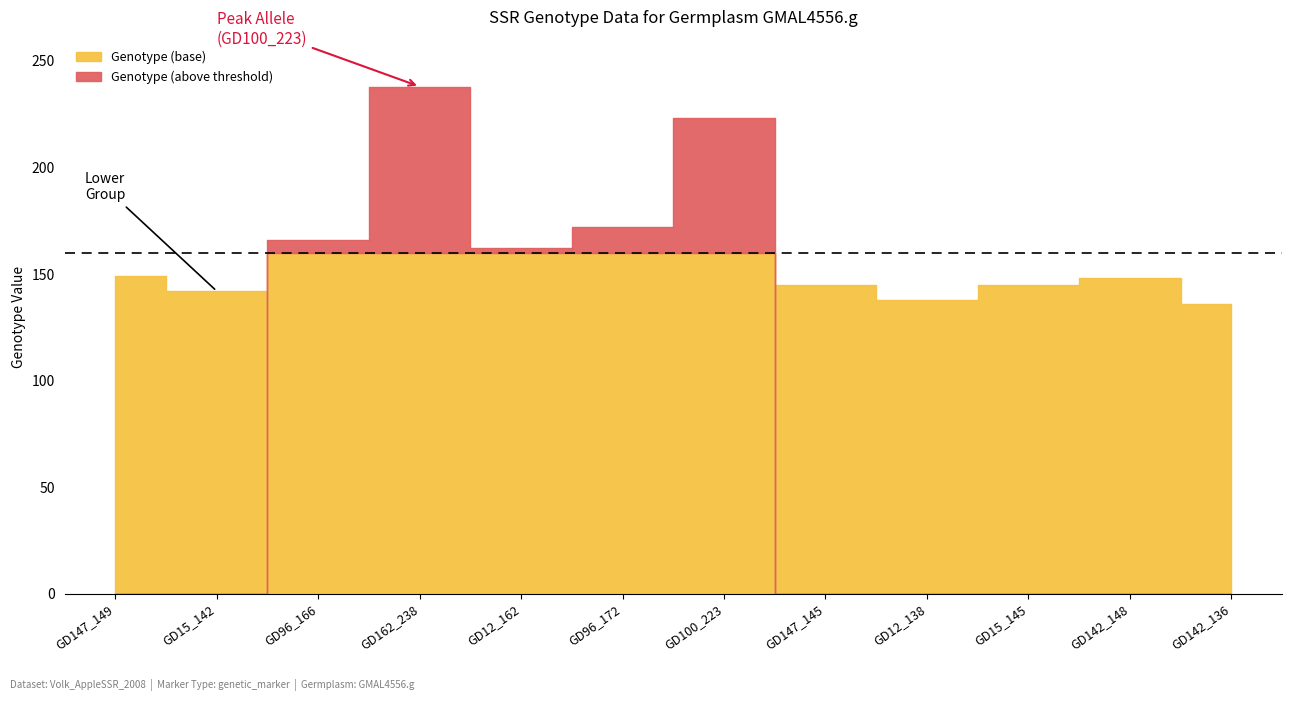

True or false: the data has more than 1 interior local peaks.

True